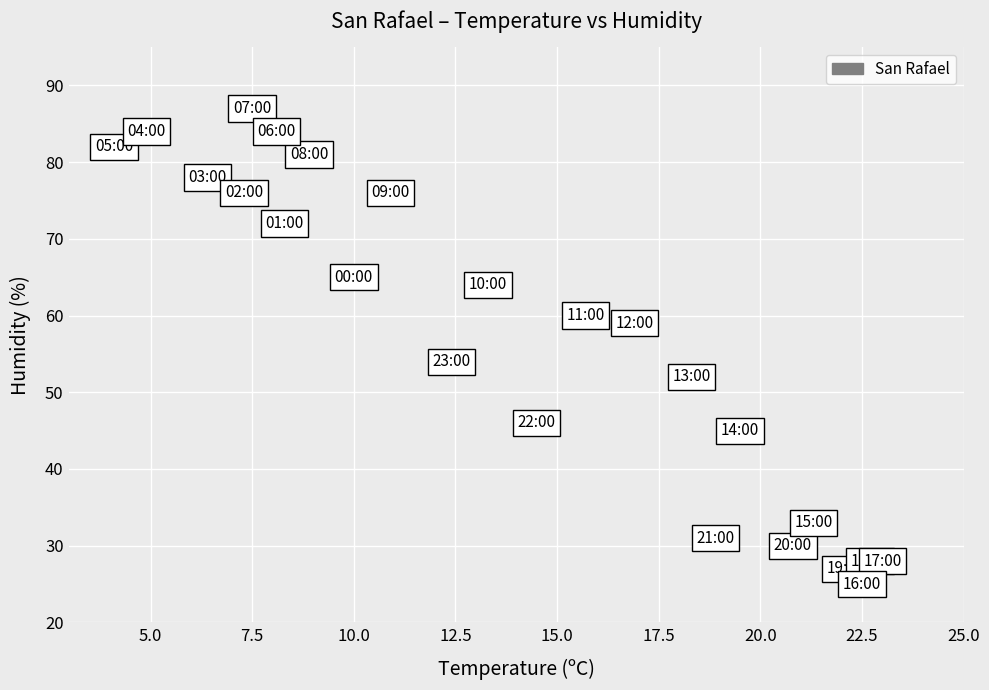

What is the range of Y values (max minus min)?

62